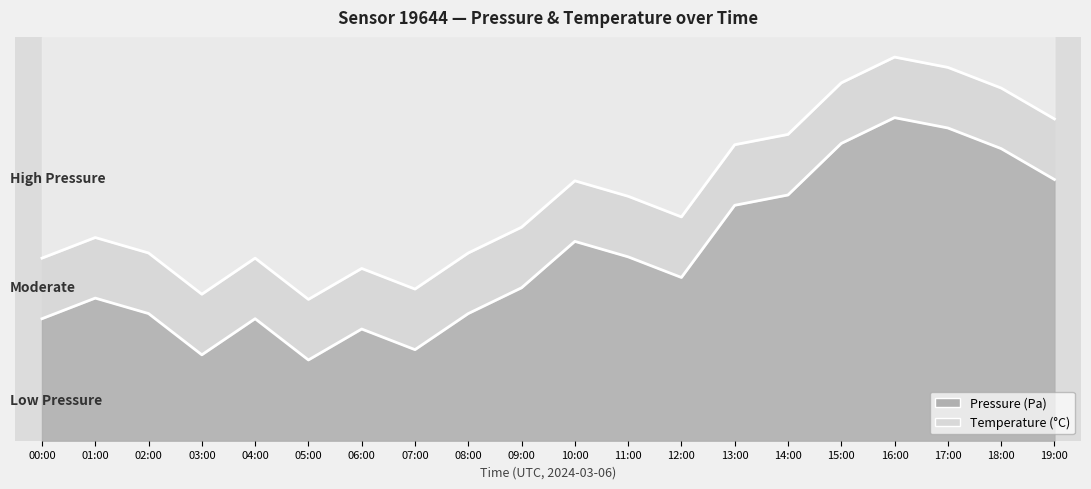

What is the label of the 1st point from the left?

00:00